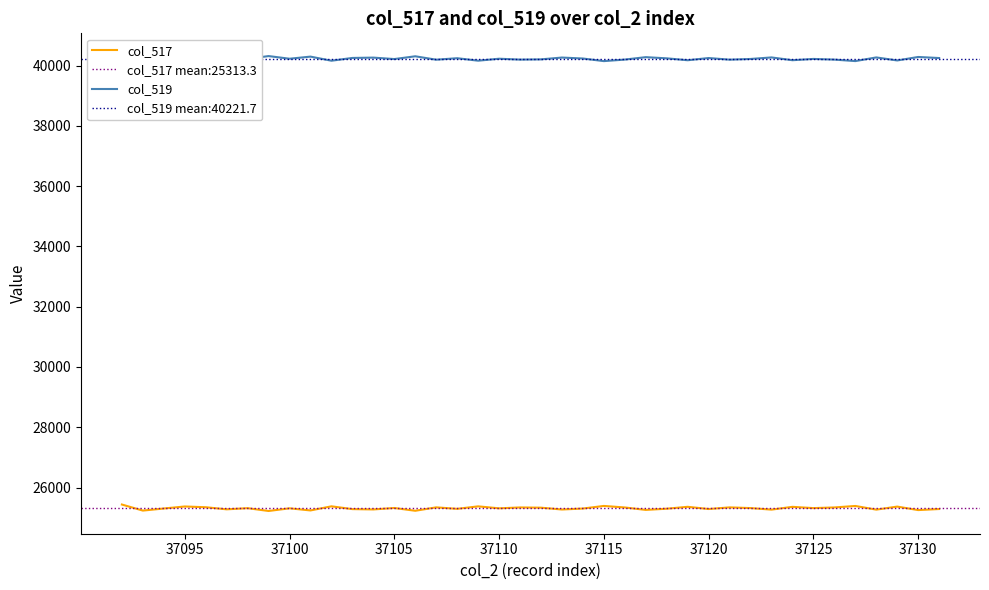

How many interior local peaks does the col_519 series have?

15